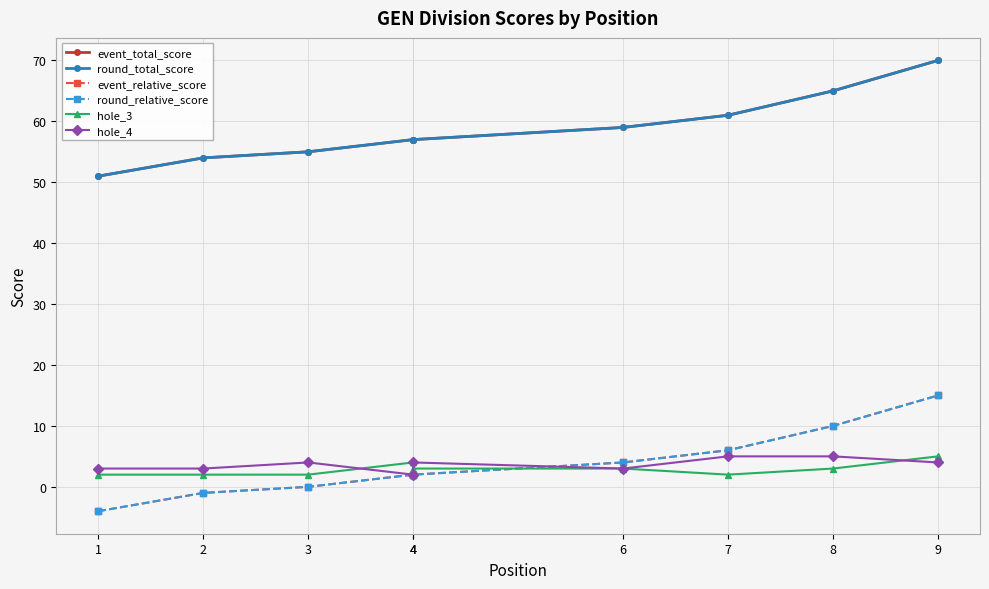

True or false: event_relative_score and event_total_score cross at least once.

False